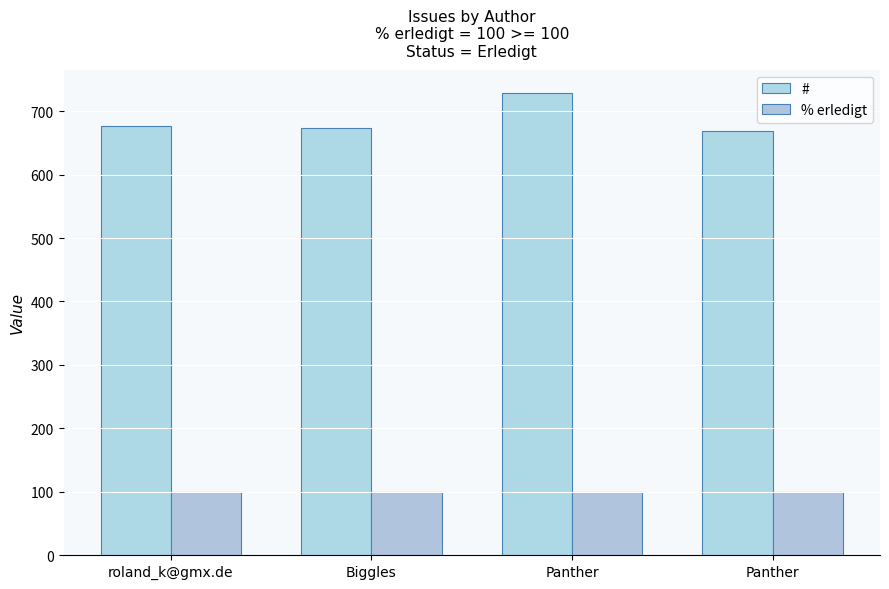

Reading left to right, what are all the values shown in this chart?

#: 676	673	729	669
% erledigt: 100	100	100	100